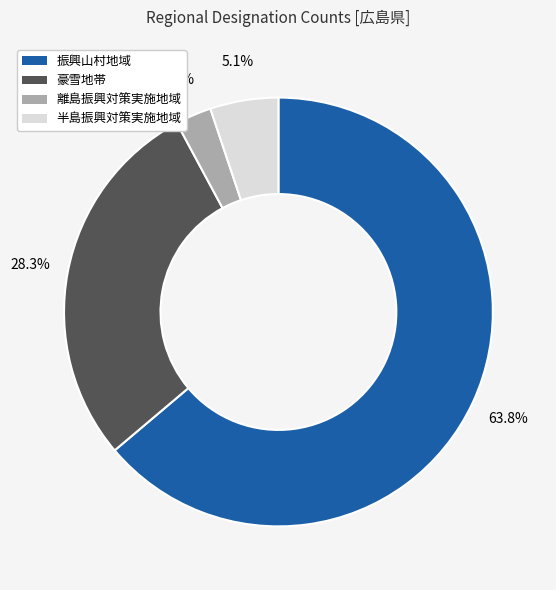

Which slice is the smallest?

離島振興対策実施地域